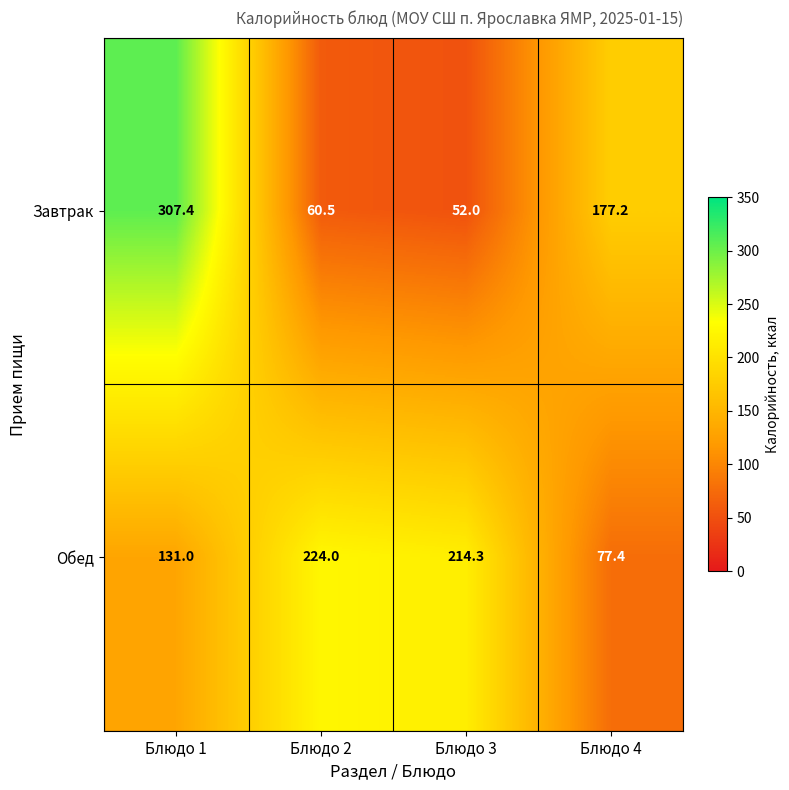

True or false: Обед has a value of 77.4 at Блюдо 4.

True